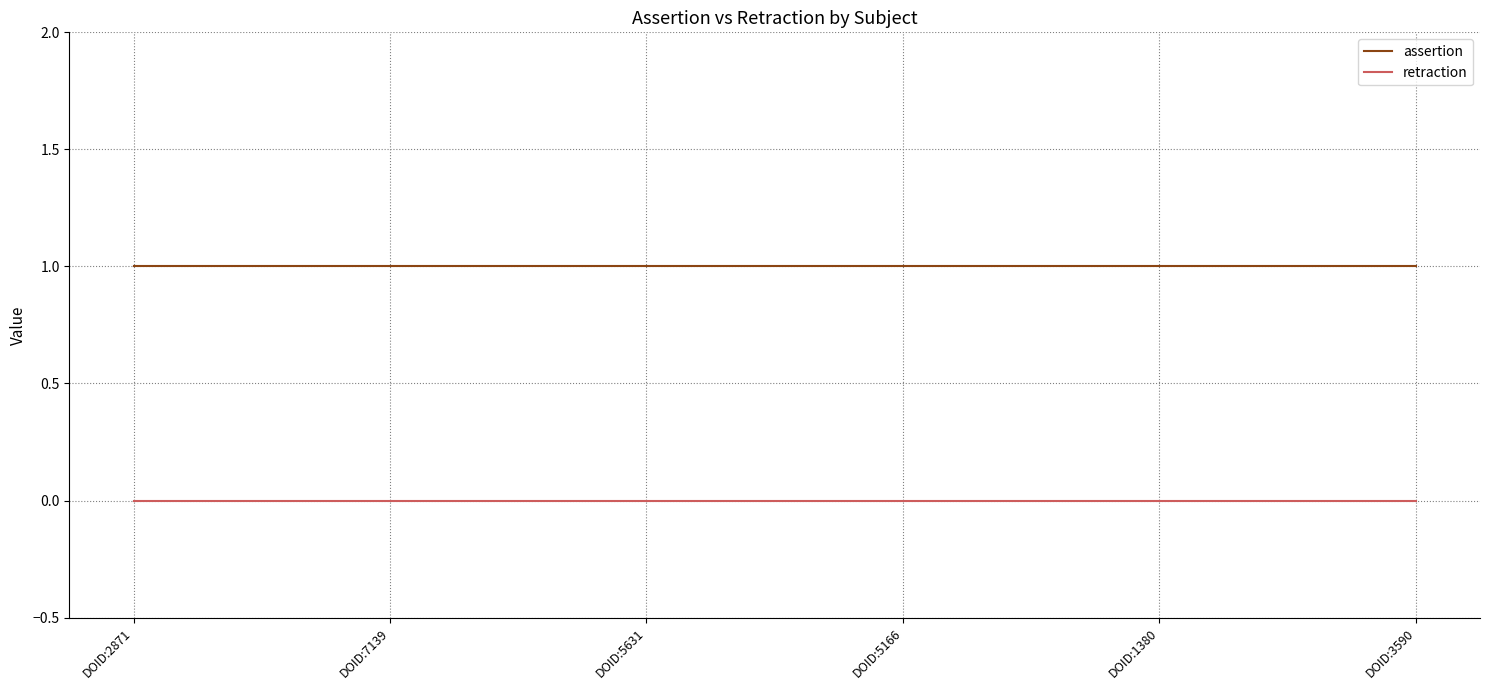

Reading left to right, list all the values displayed in this chart.

assertion: DOID:2871=1	DOID:7139=1	DOID:5631=1	DOID:5166=1	DOID:1380=1	DOID:3590=1
retraction: DOID:2871=0	DOID:7139=0	DOID:5631=0	DOID:5166=0	DOID:1380=0	DOID:3590=0